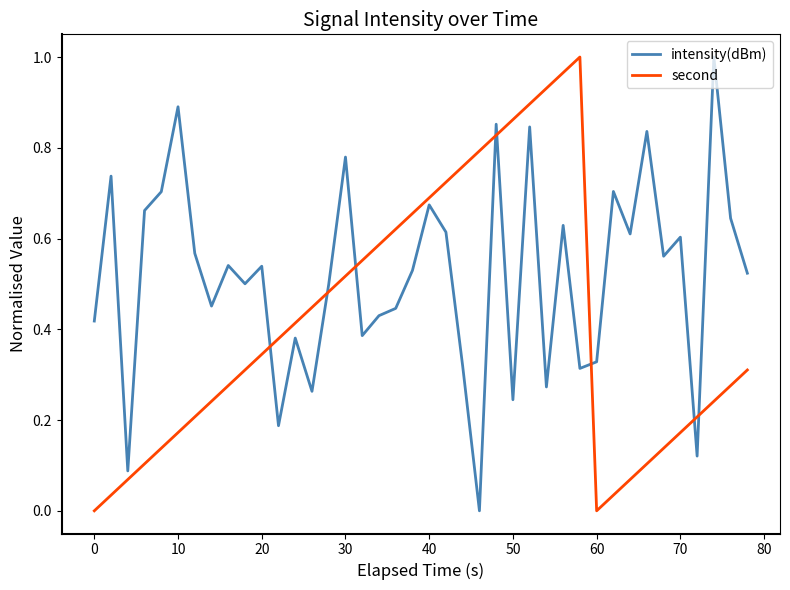

Does the chart display data point markers on the line(s)?

No